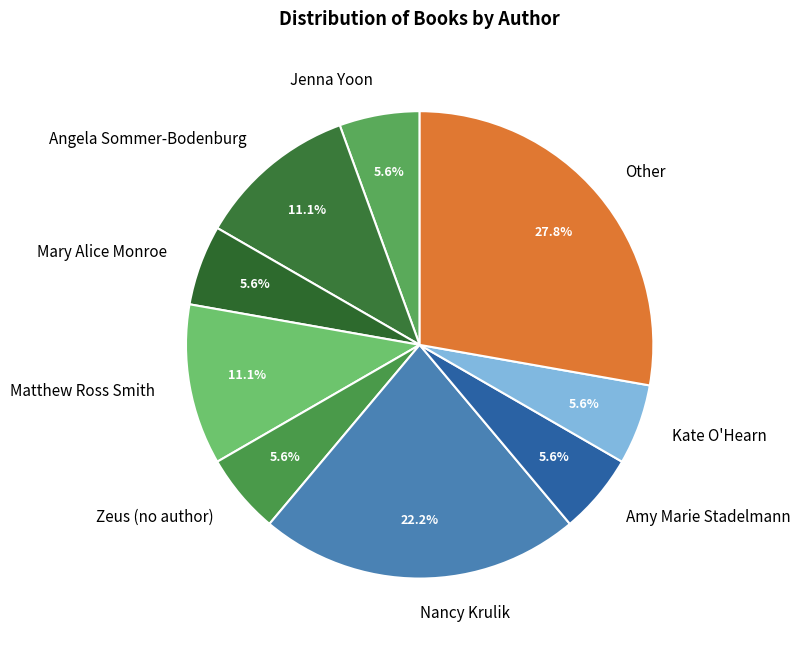

Which category has the biggest portion of the pie?

Other